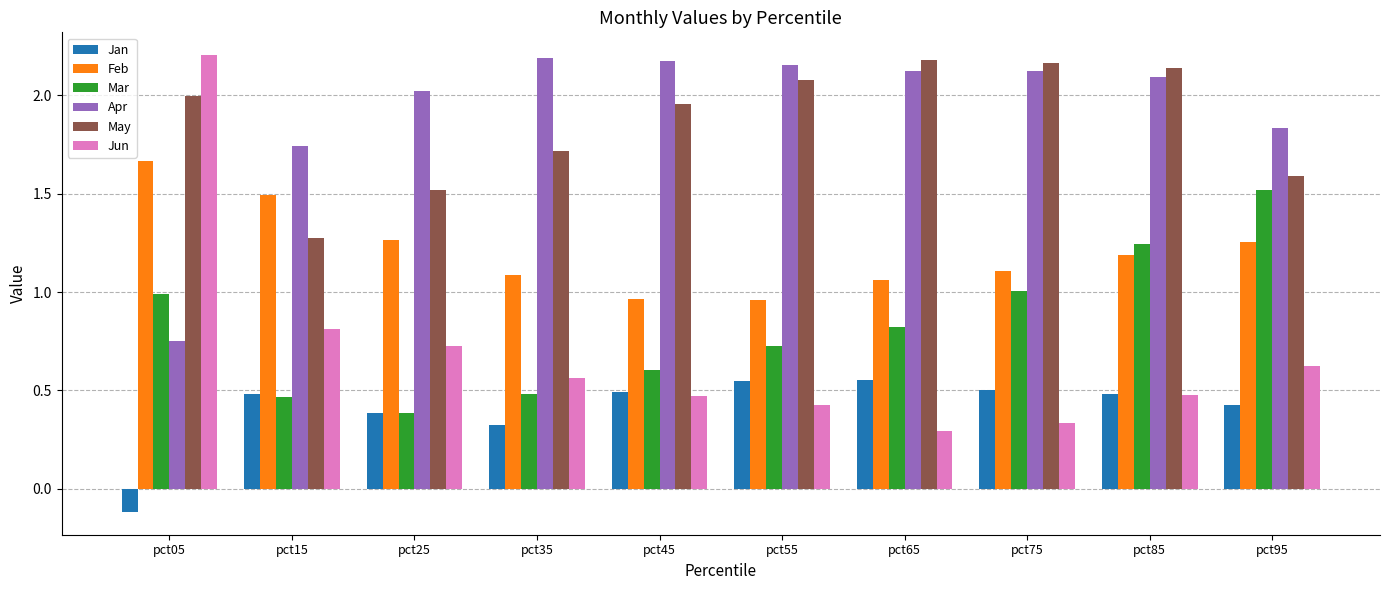

What is the difference between the highest and lowest values at pct35?

1.9